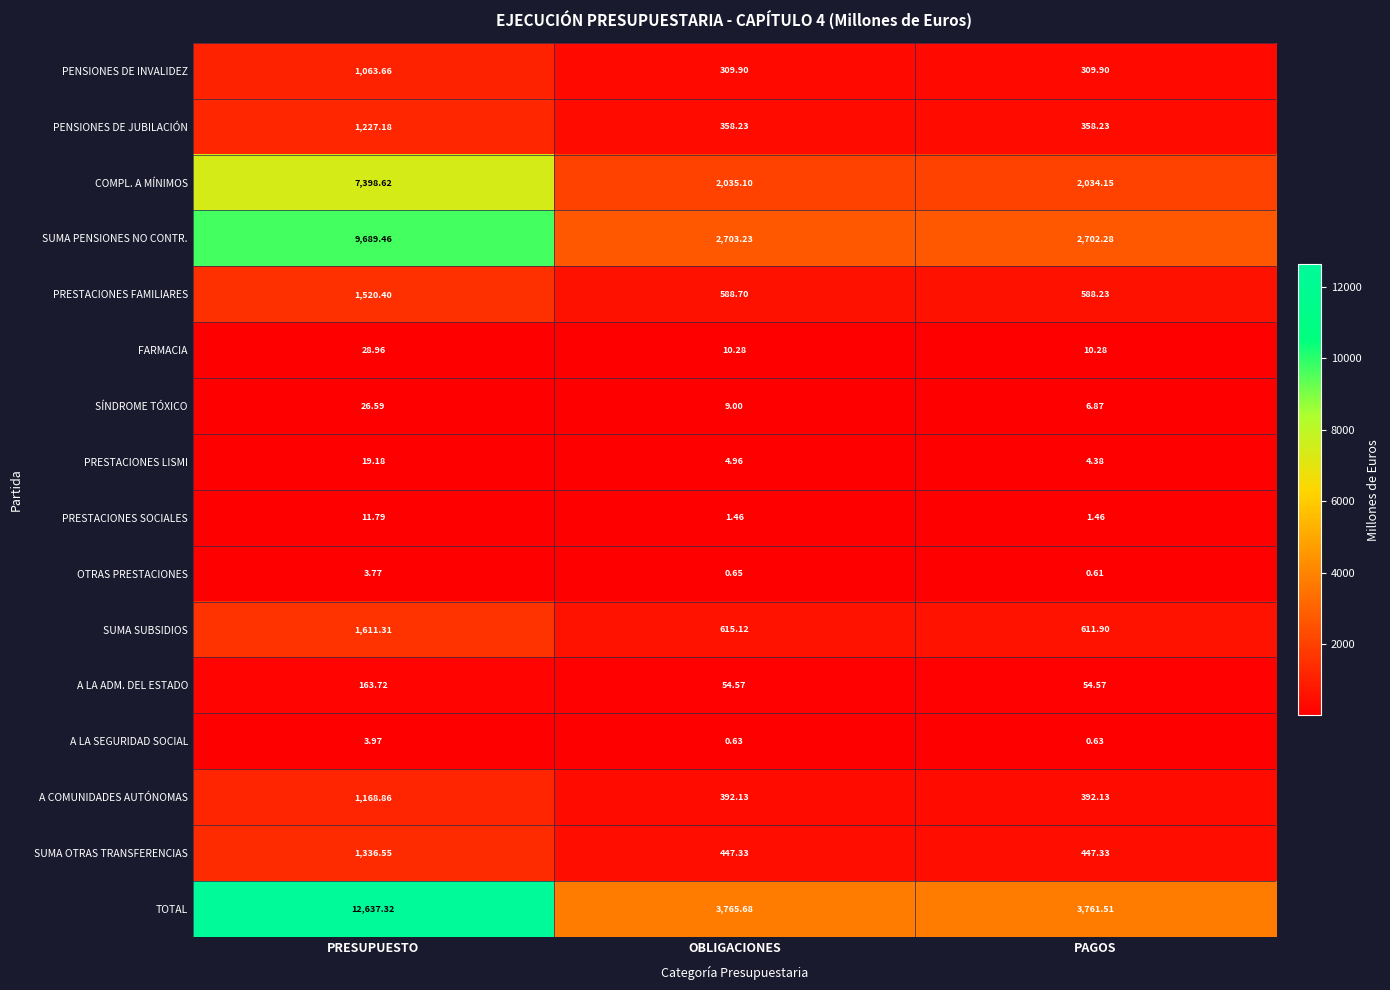

What is the total value across all series at PAGOS?

11284.5